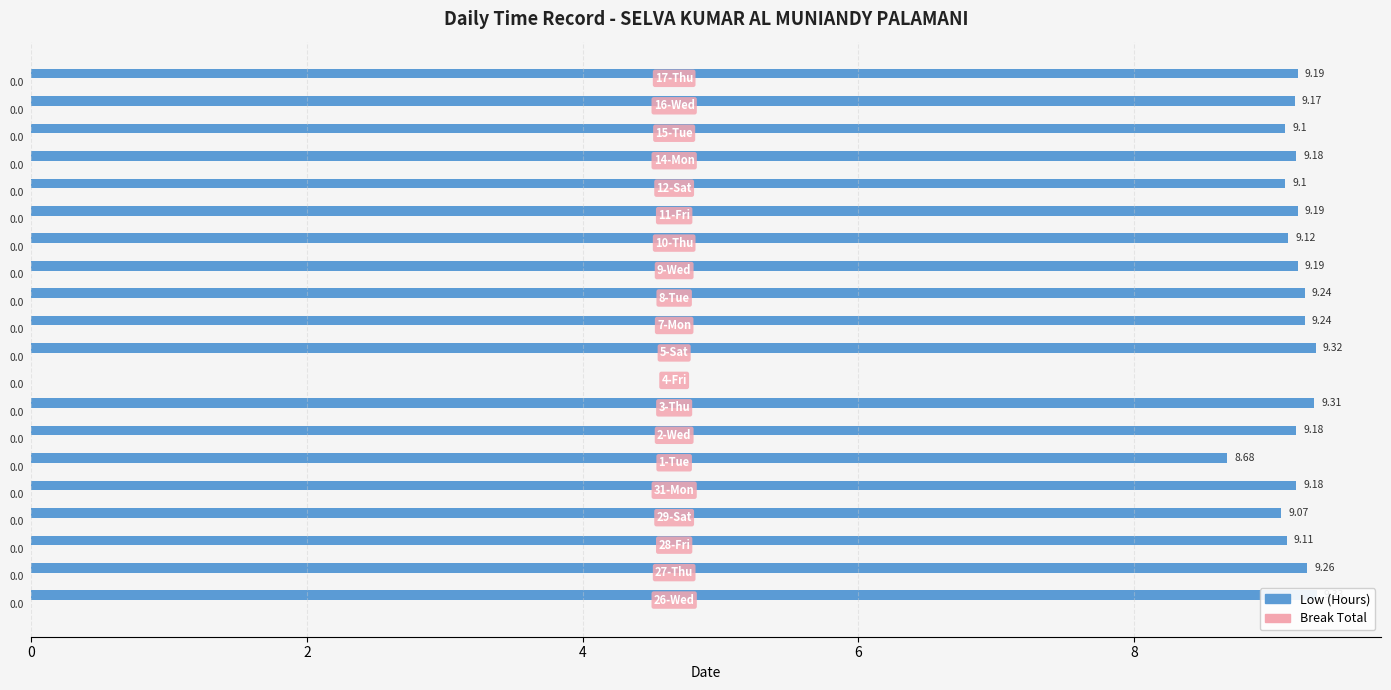

Count the number of data series in this chart.

2